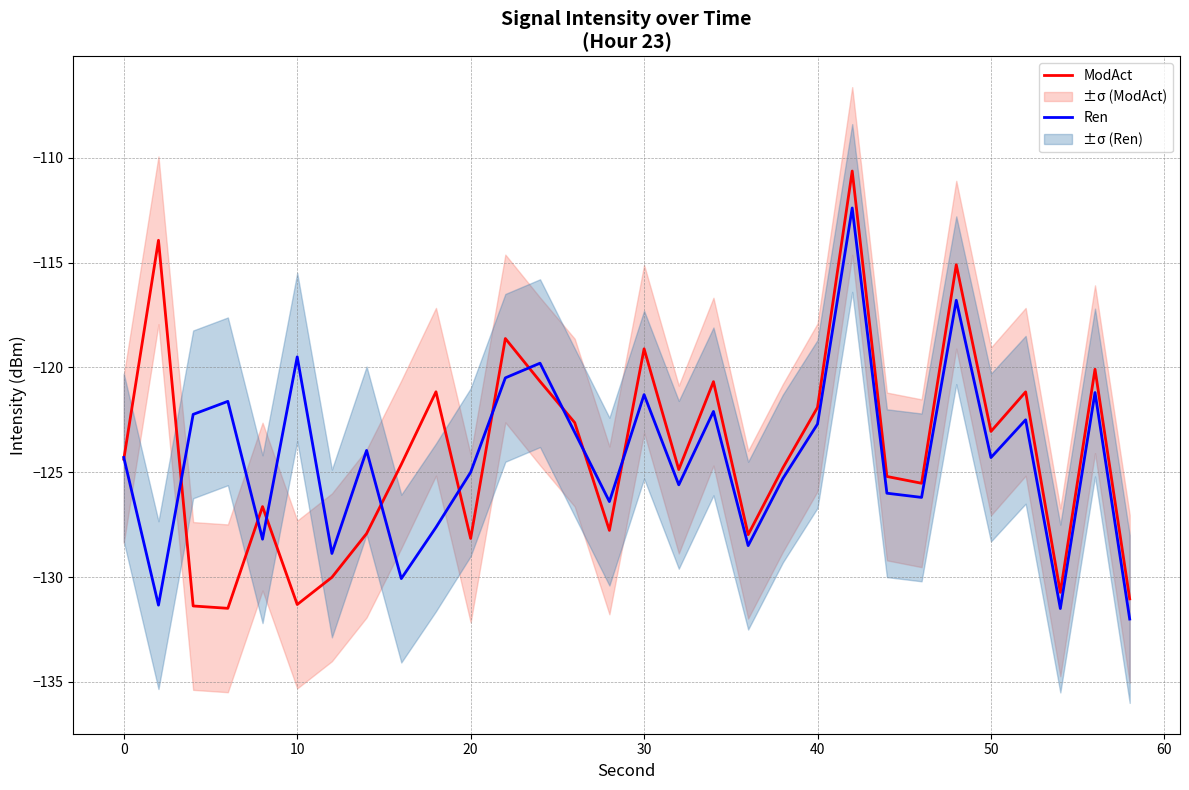

Is it true that ModAct equals -194.7 at 50?

False